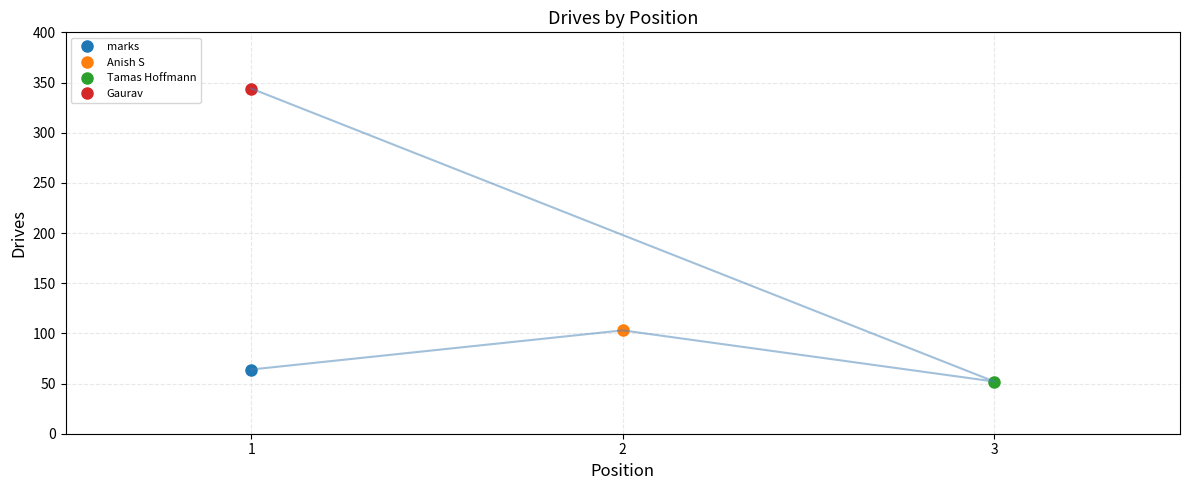

True or false: the data has more than 0 interior local peaks.

True